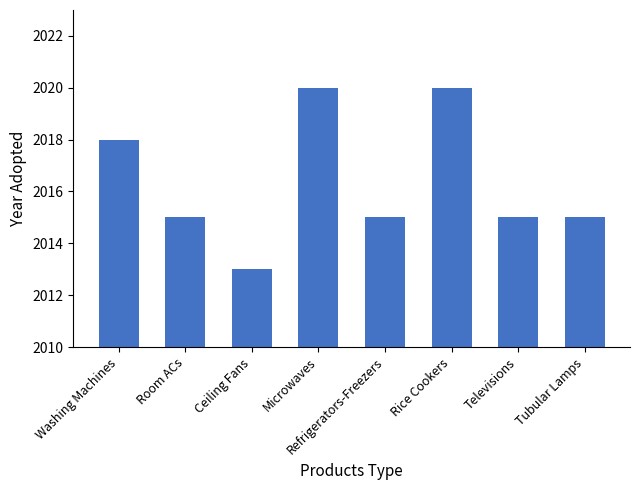

True or false: the data shows 2020 at Rice Cookers.

True